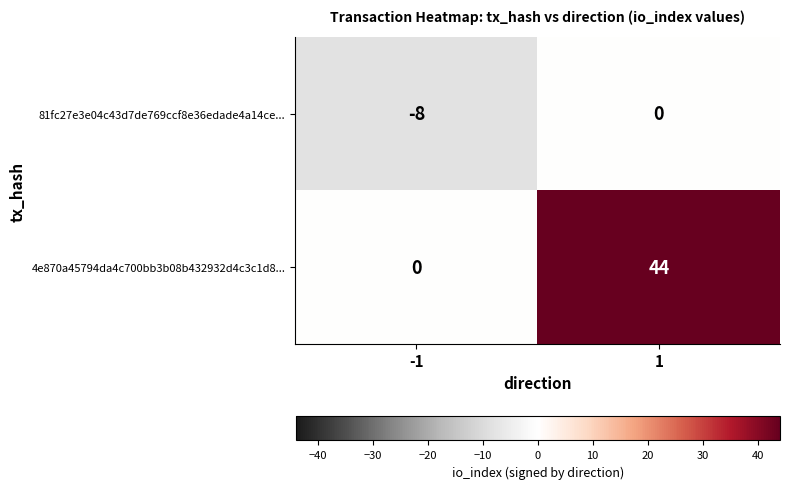

The 4e870a45794da4c700bb3b08b432932d4c3c1d8... series shows 44 at 1. True or false?

True